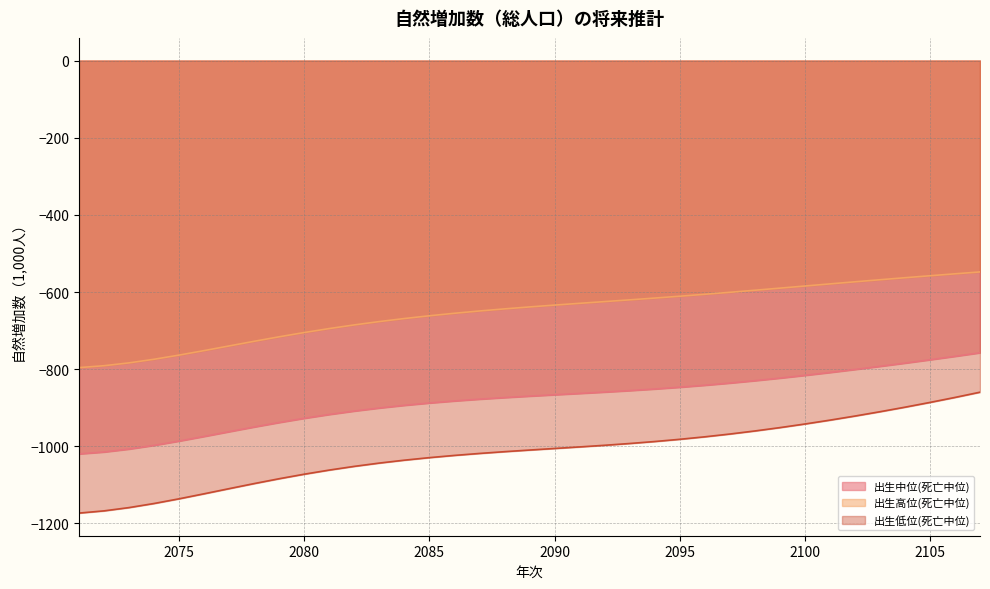

What is the highest value of the 出生中位(死亡中位) series?

-757.5